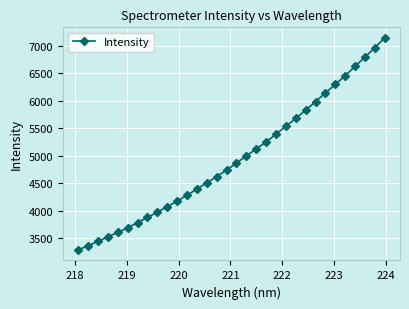

What is the average value?

4952.2